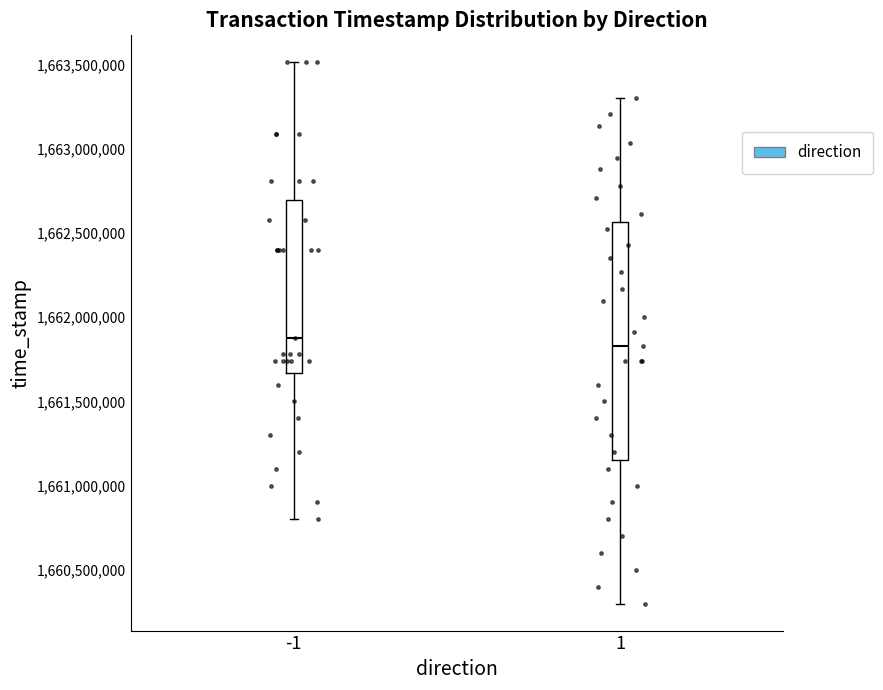

Comparing the boxes themselves (not the whiskers), which one is the tallest?

1